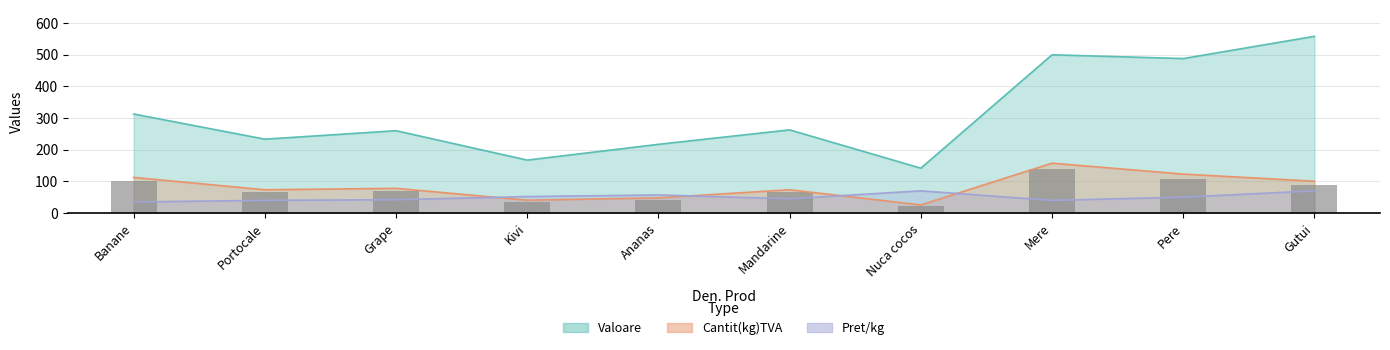

How many data points does each series have?

10